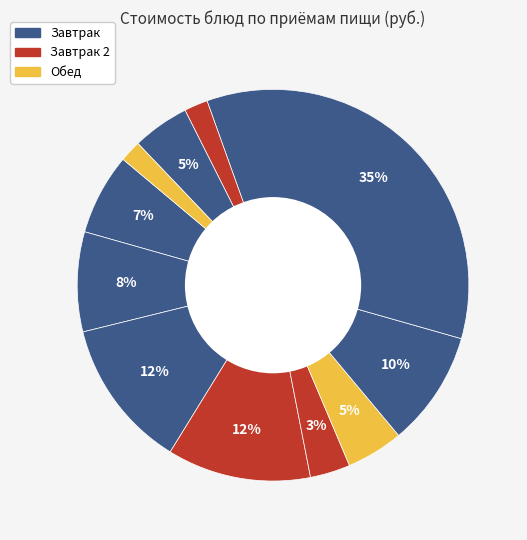

To the nearest percent, what is the difference between the largest and smallest slice percentages?

33%